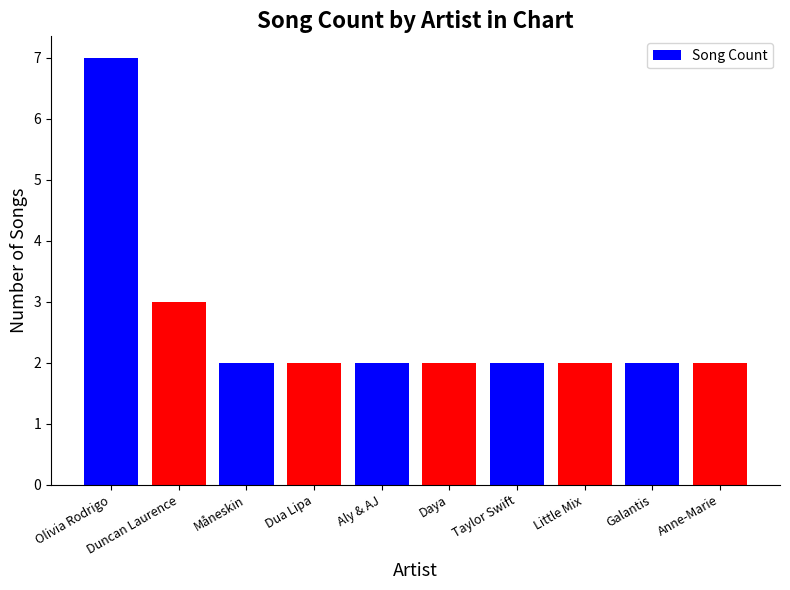

Which has a higher value, Little Mix or Olivia Rodrigo?

Olivia Rodrigo